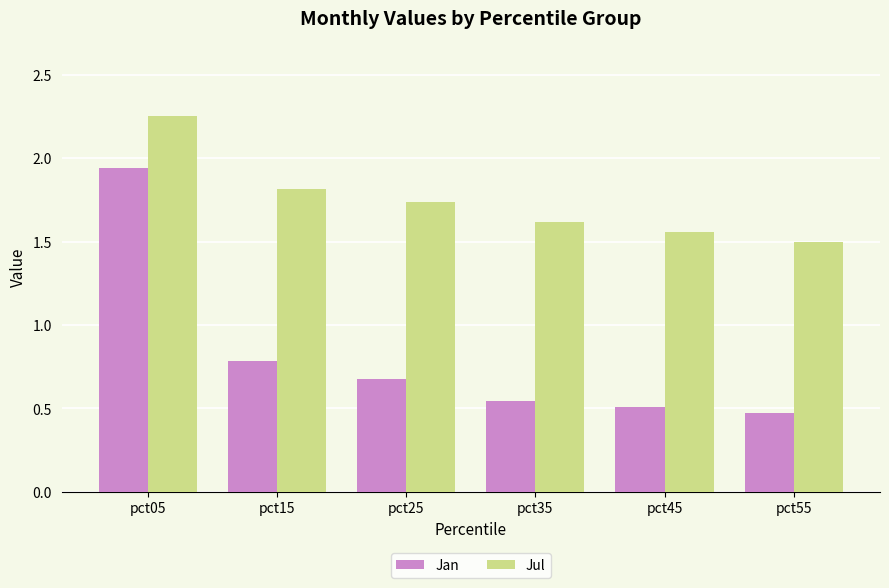

Count the Jan values in the range 0 to 1.

5